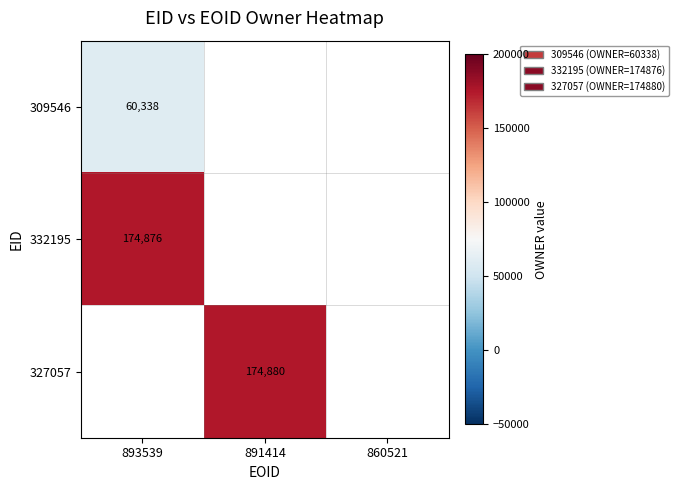

Is it true that 327057 equals 174880 at 891414?

True